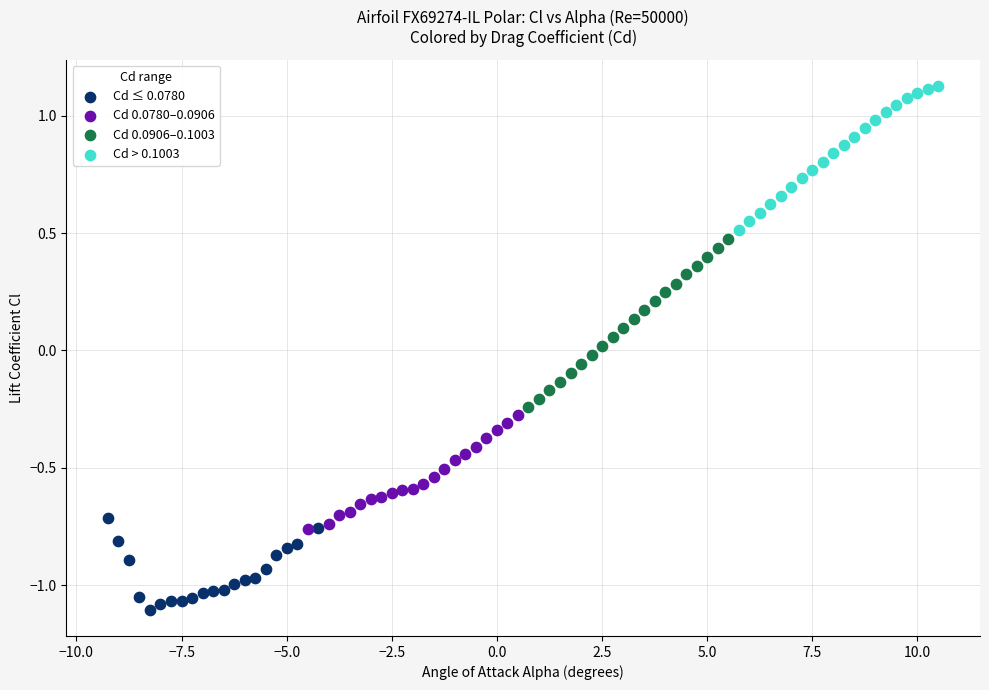

Which series reaches the minimum Y coordinate?

Cd ≤ 0.0780